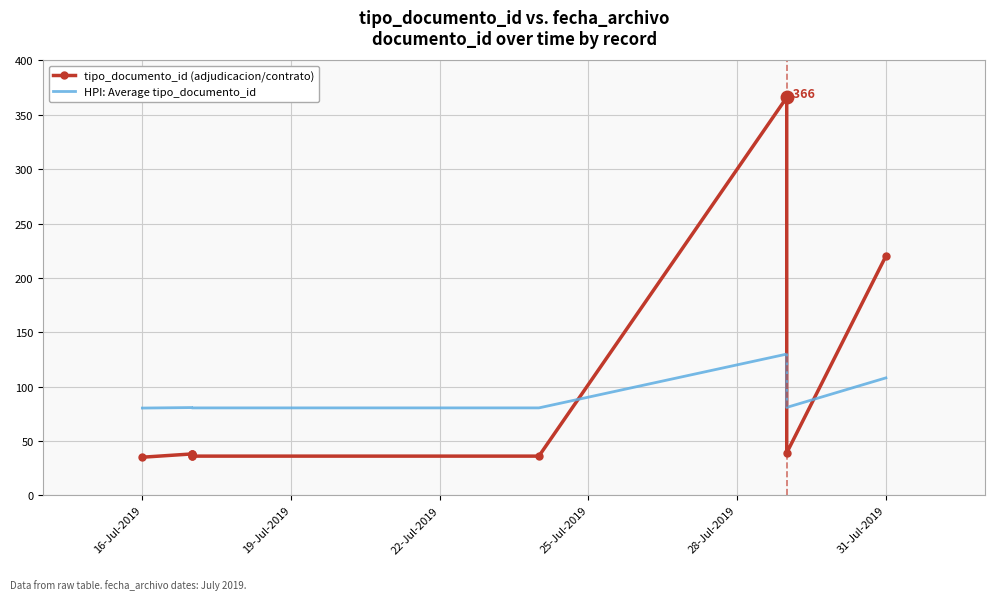

Rank the series by their maximum value, from highest to lowest.

tipo_documento_id (adjudicacion/contrato), HPI: Average tipo_documento_id